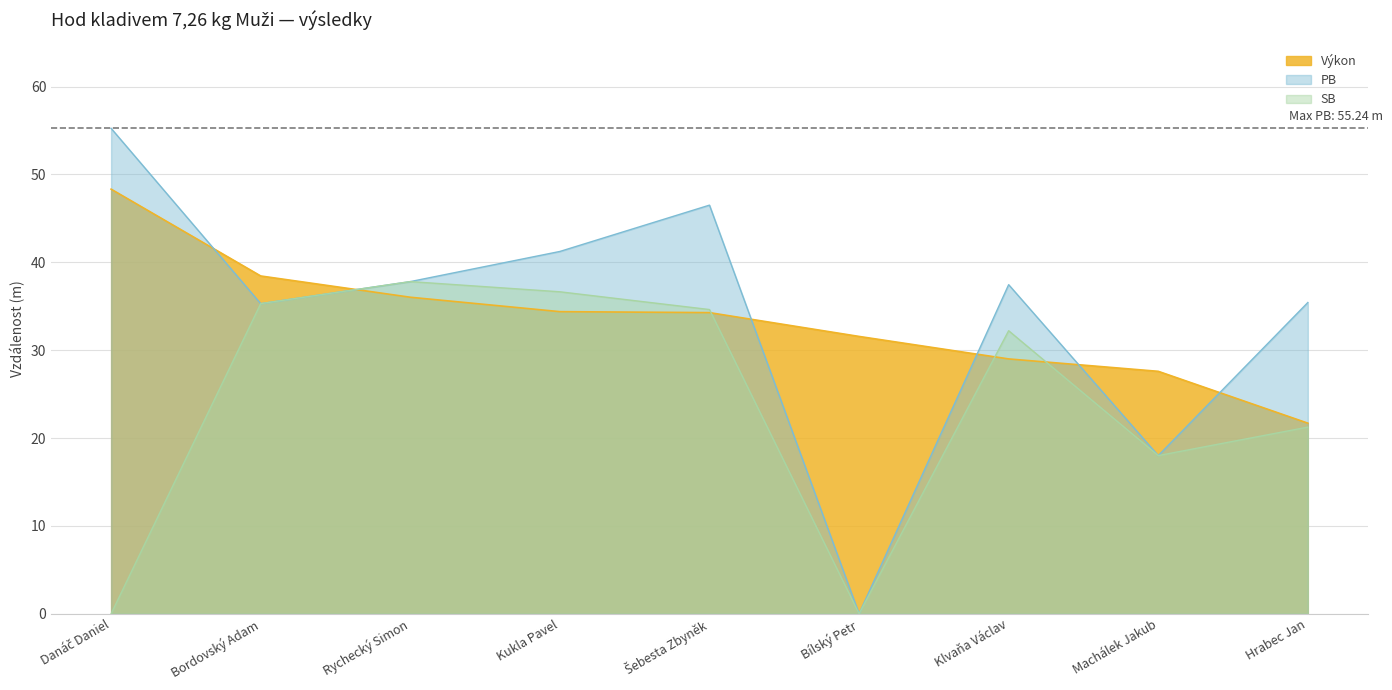

Which series changed the most between Kukla Pavel and Klvaňa Václav?

Výkon